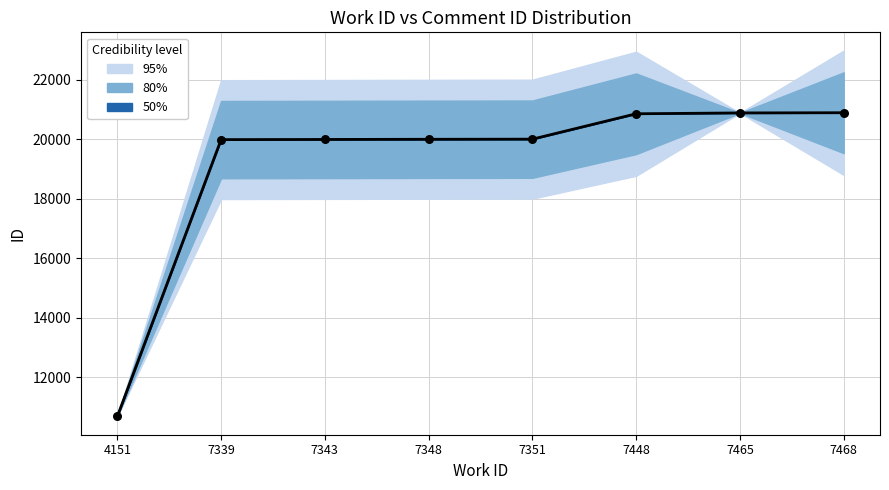

What is the change in value from 4151 to 7343?

+9314